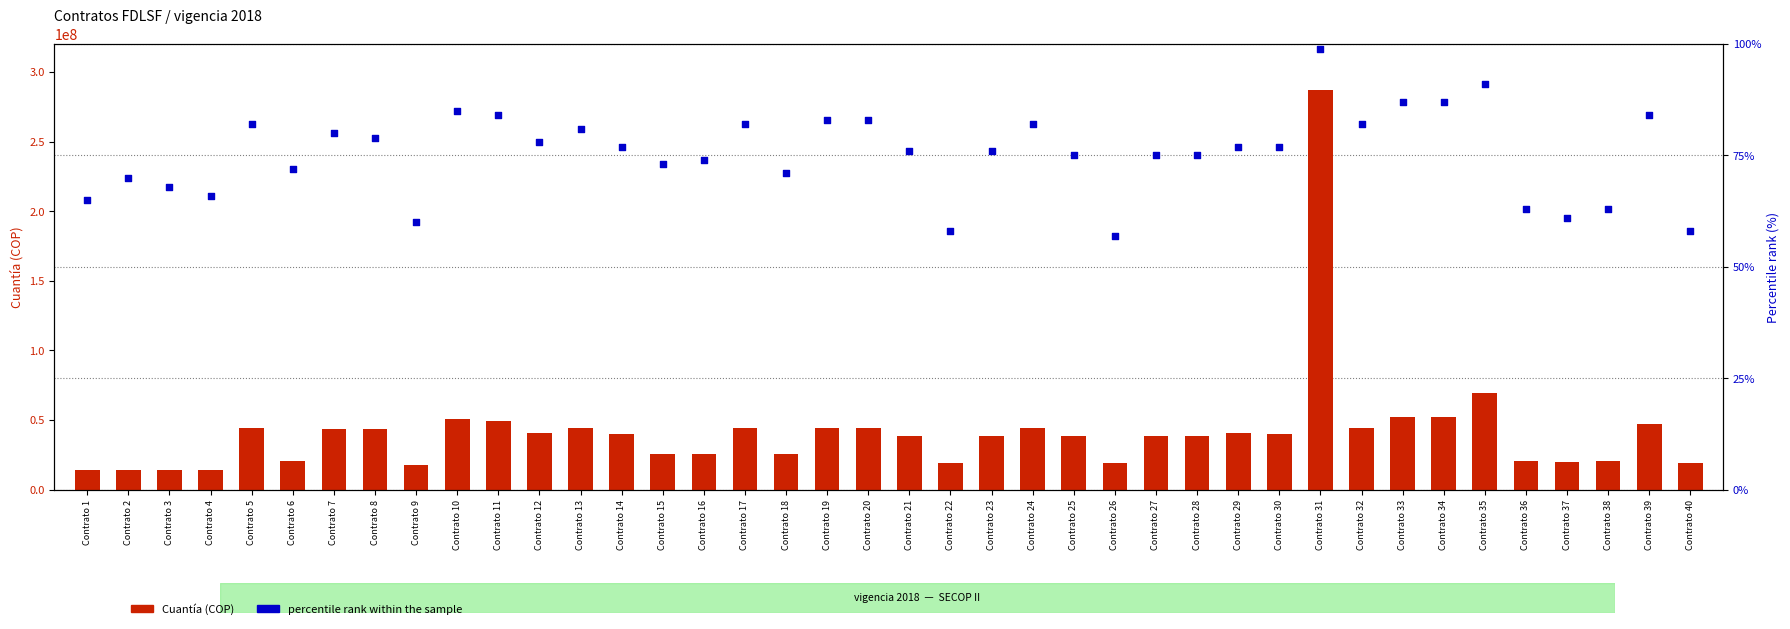

Which series reaches the minimum Y coordinate?

percentile rank within the sample